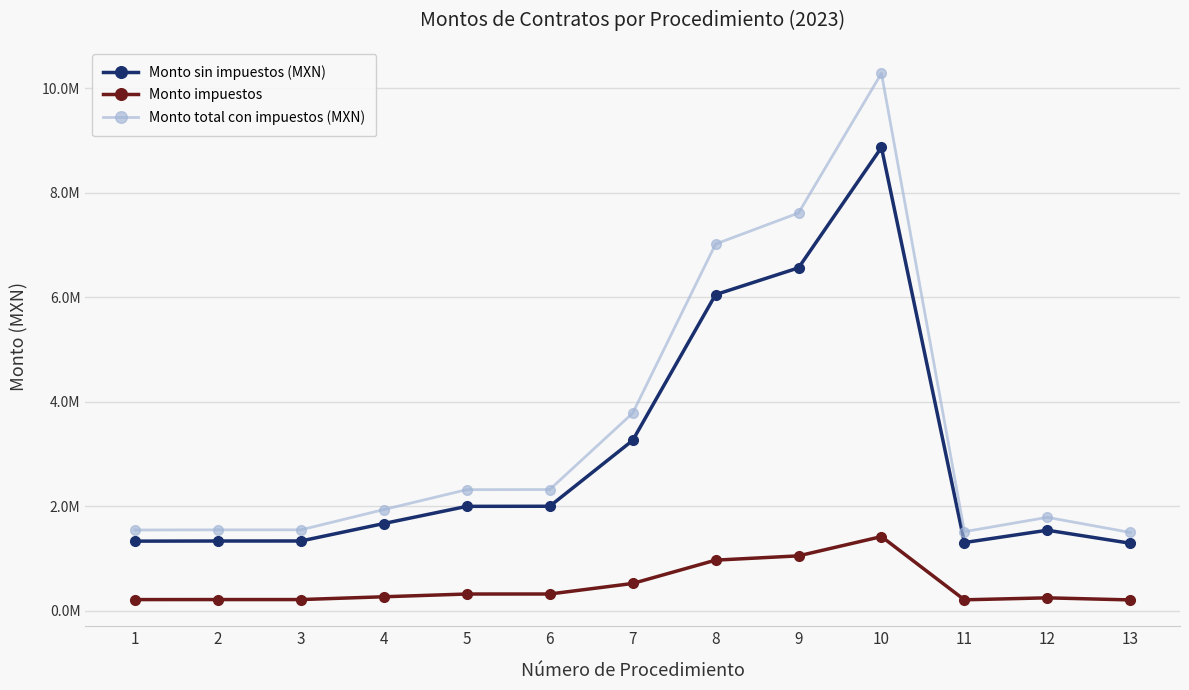

The value of Monto total con impuestos (MXN) at 4 is 1936755.9. True or false?

True